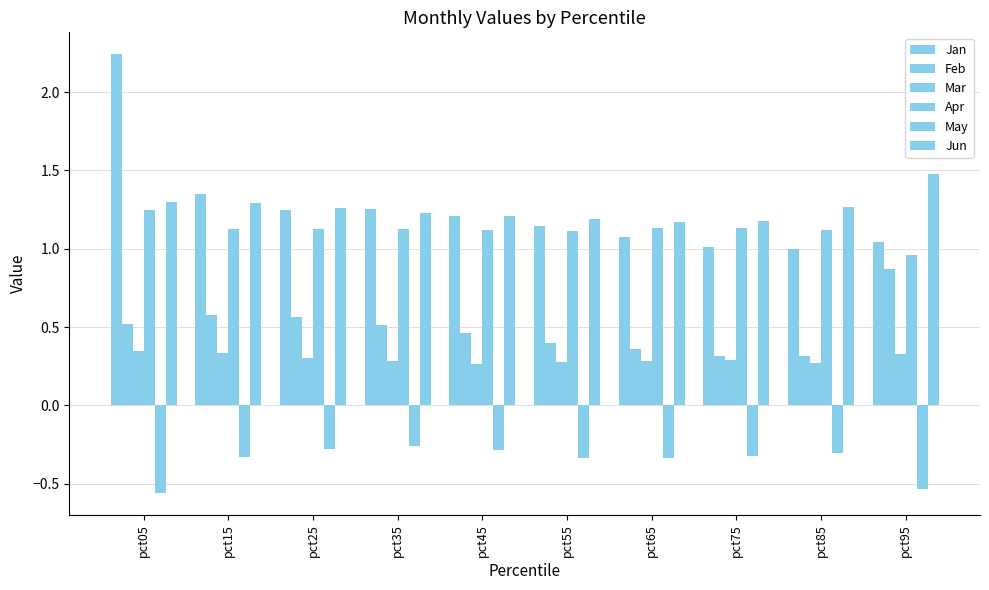

True or false: Apr has a value of 1.3 at pct95.

False